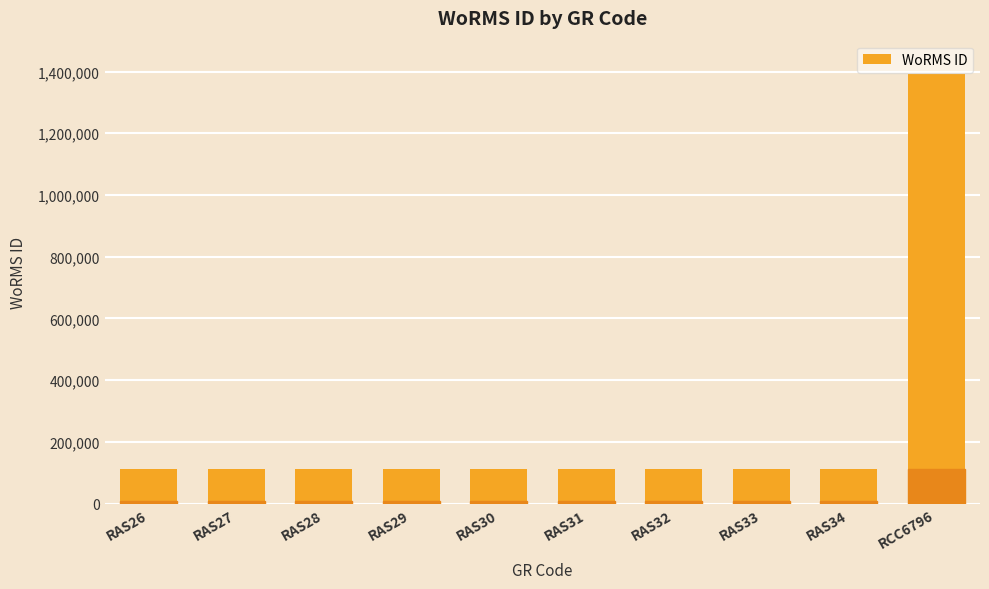

What is the label of the 9th bar from the right?

RAS27